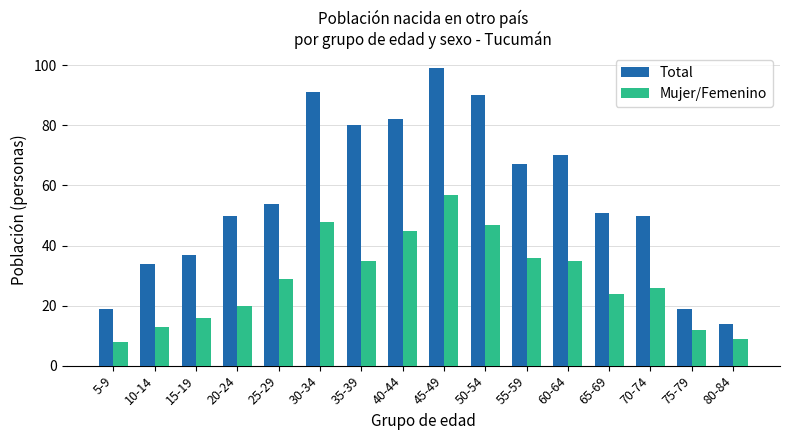

Which category has the highest value in the Total series?

45-49